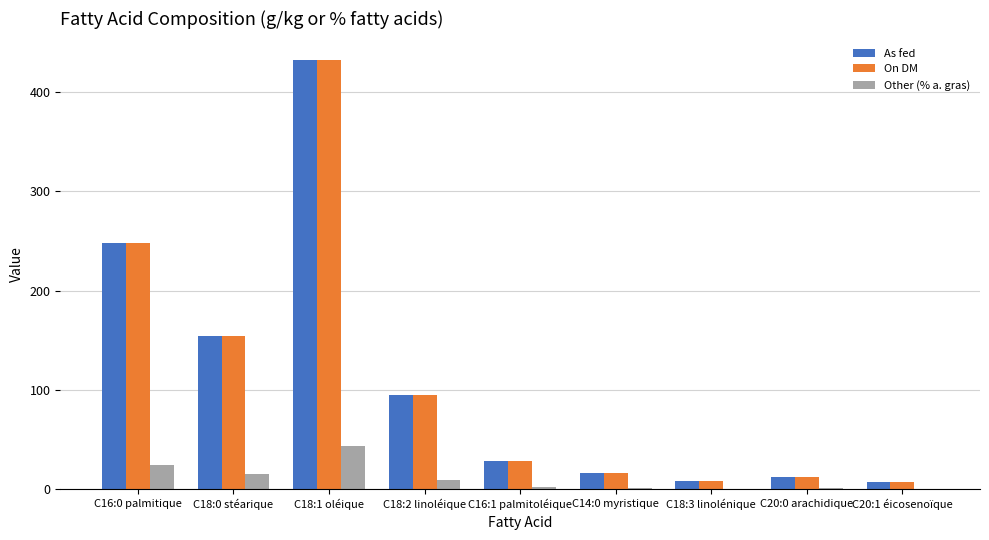

What are all the series names shown in the legend?

As fed, On DM, Other (% a. gras)